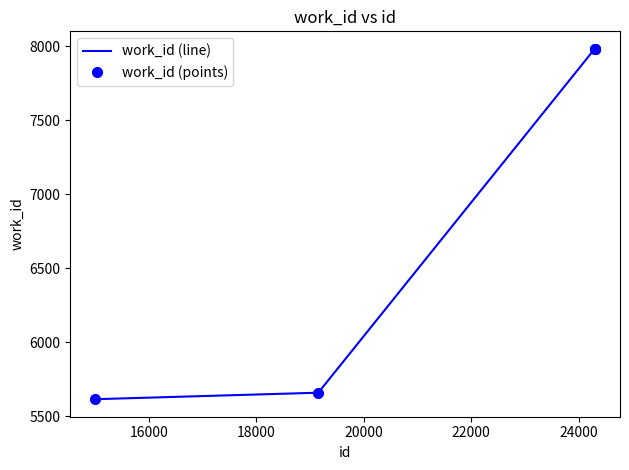

Rank the series by their maximum value, from lowest to highest.

work_id (line), work_id (points)